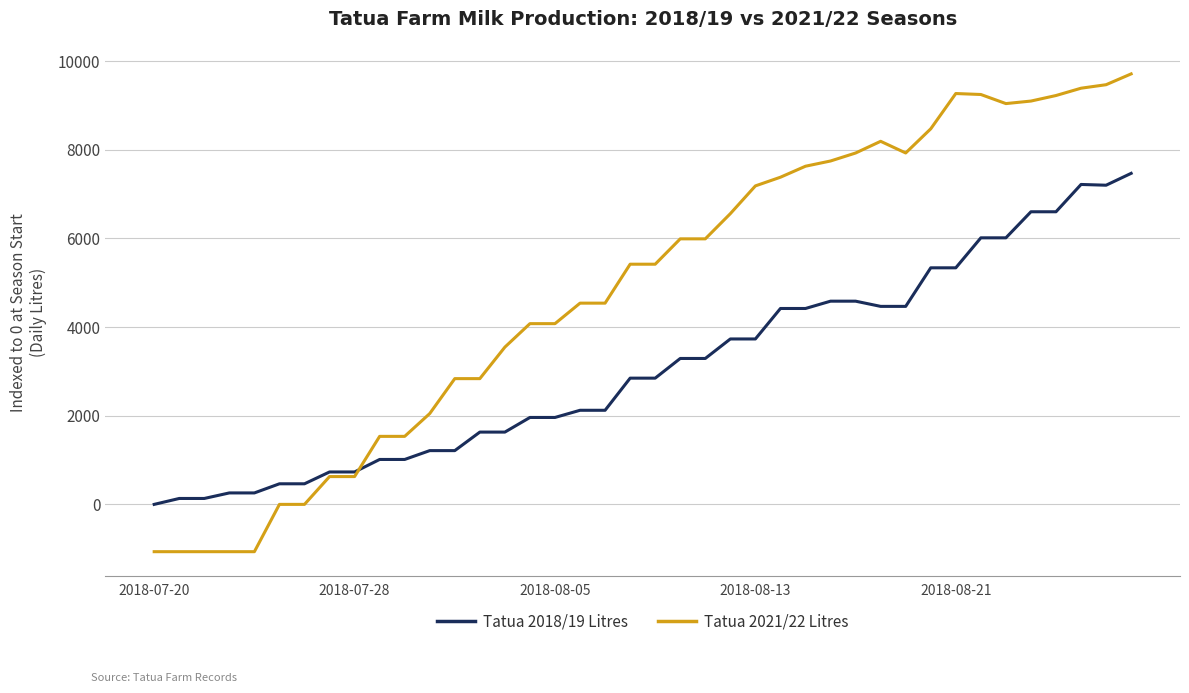

Rank the series by their maximum value, from highest to lowest.

Tatua 2021/22 Litres, Tatua 2018/19 Litres